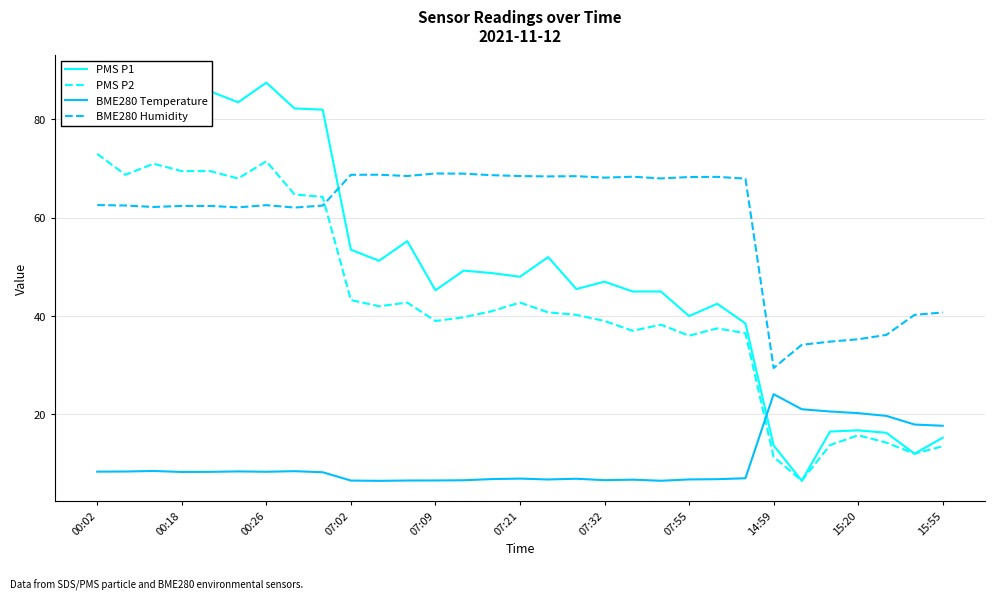

Is it true that PMS P2 equals 43.2 at 07:02?

True